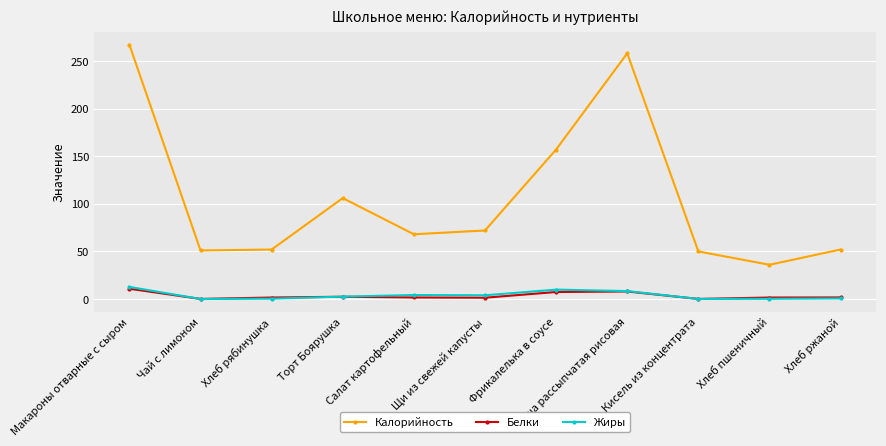

Is the value of Жиры at Торт Боярушка greater than the value of Калорийность at Макароны отварные с сыром?

No